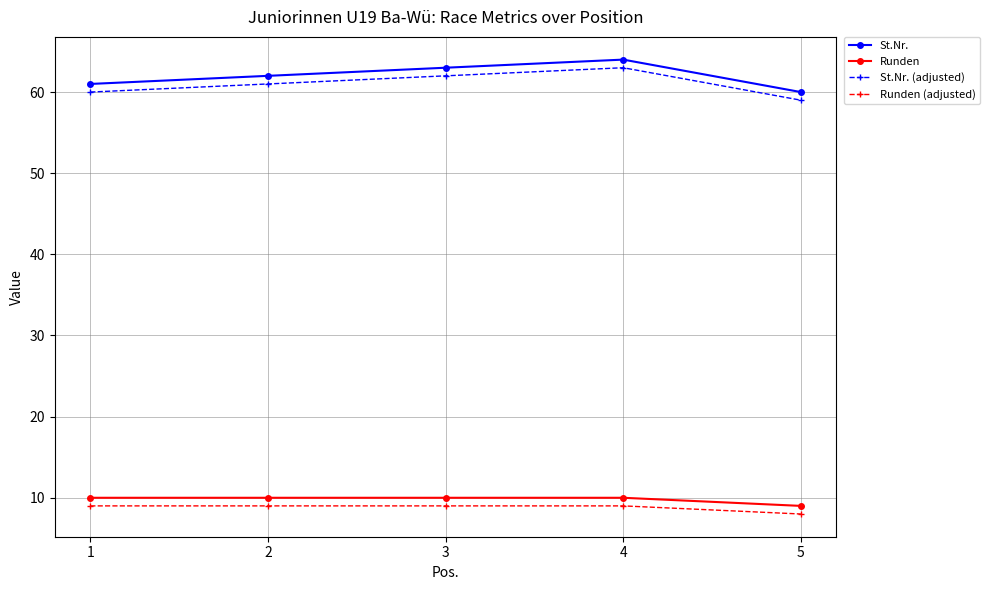

List the series in order of their peak value, lowest first.

Runden (adjusted), Runden, St.Nr. (adjusted), St.Nr.